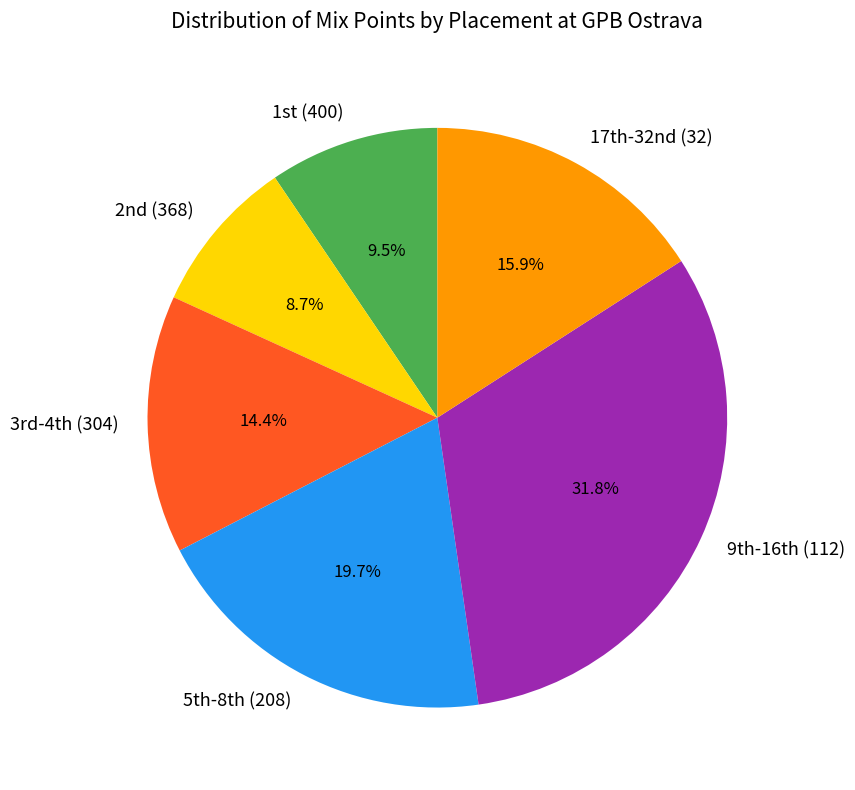

What is the largest slice in the pie chart?

9th-16th (112)